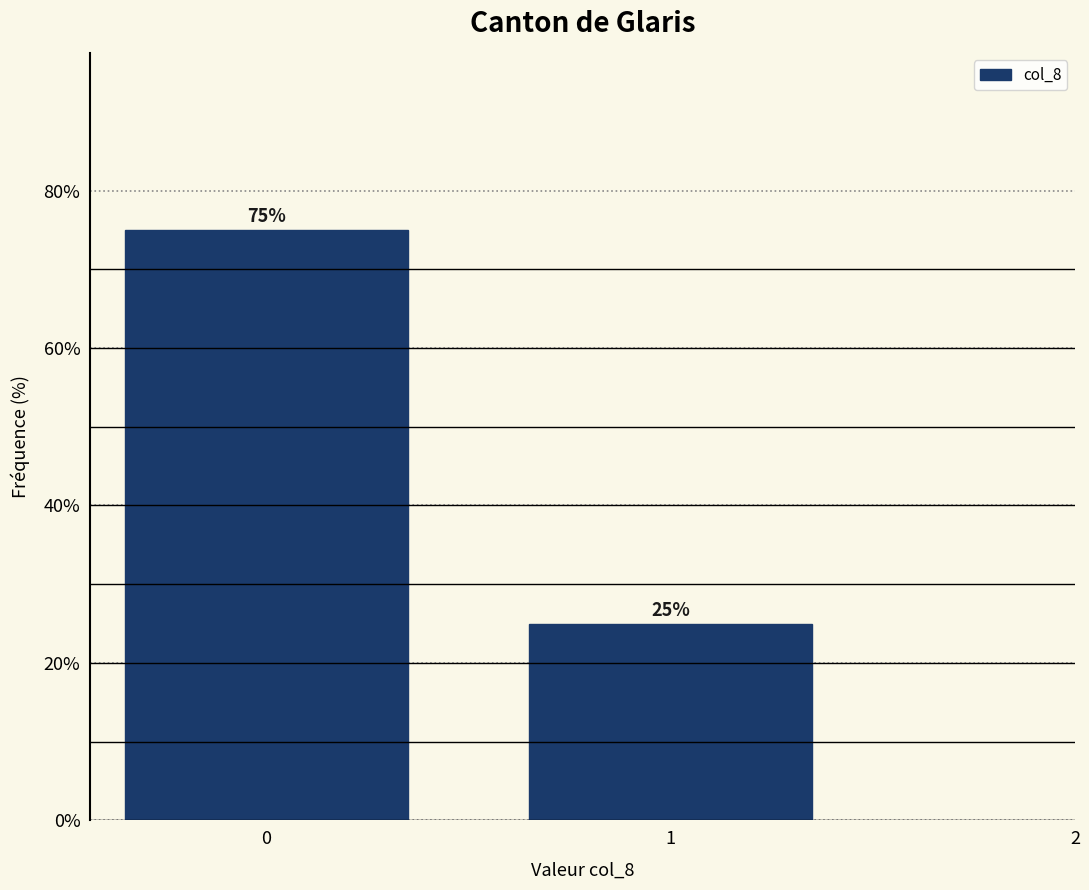

Reading left to right, list all the values displayed in this chart.

0=75	1=25